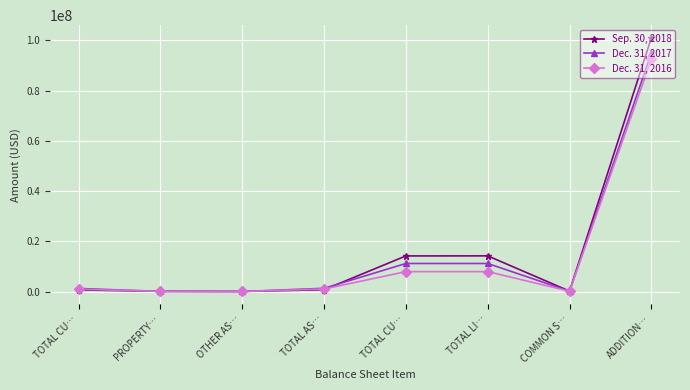

Count the number of categories in the chart.

8